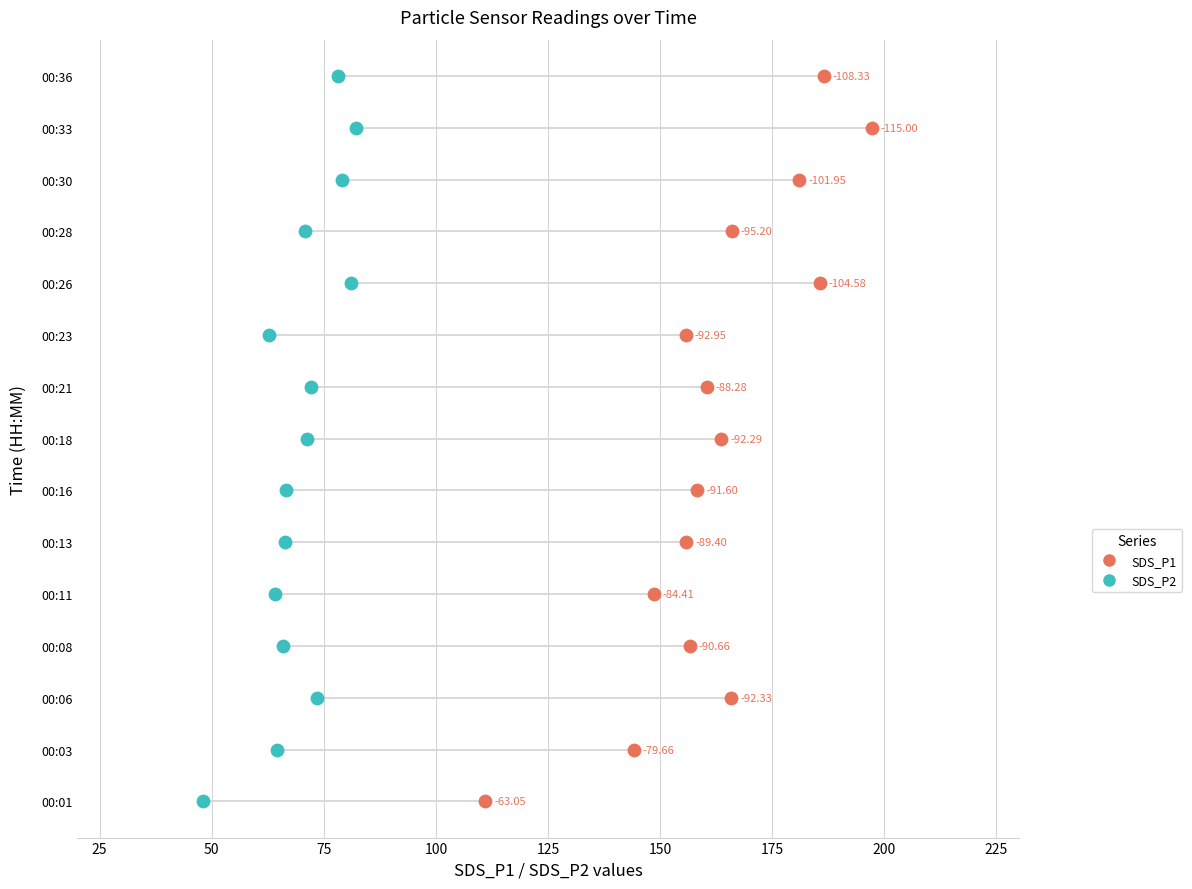

What are all the series names shown in the legend?

SDS_P1, SDS_P2